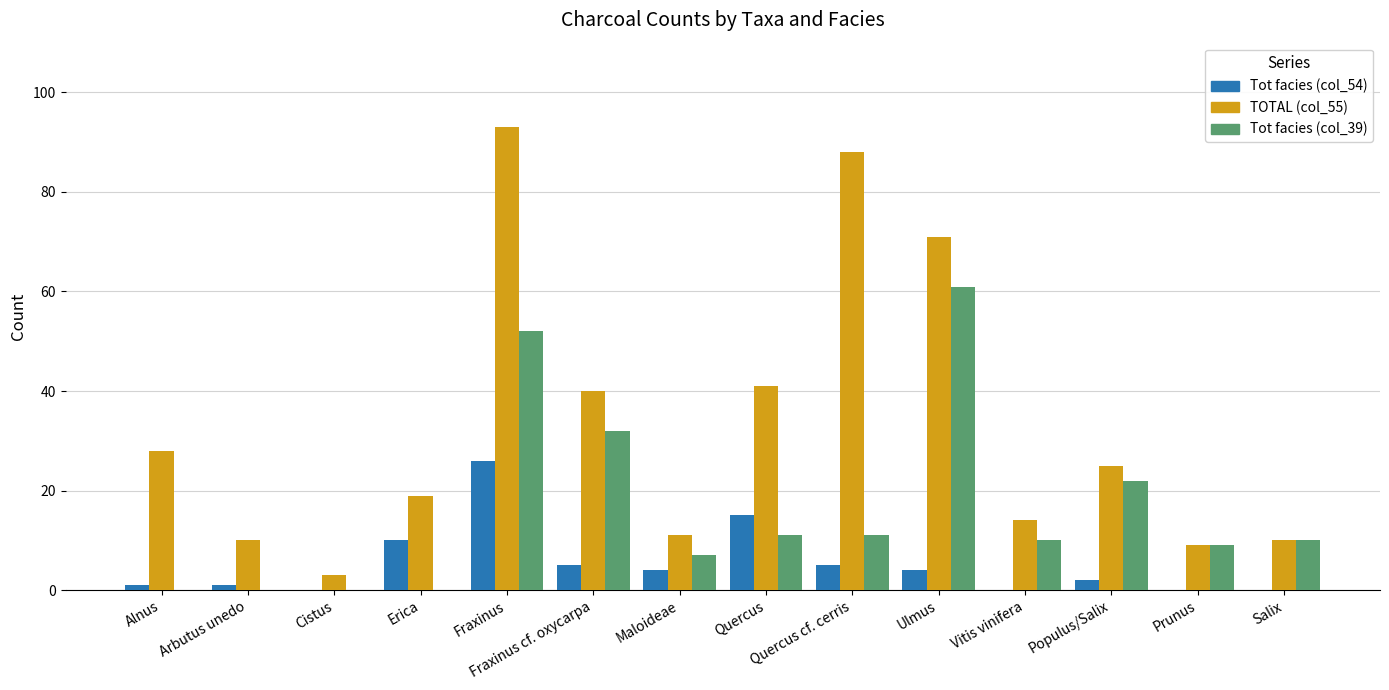

What is the total value across all series at Ulmus?

136